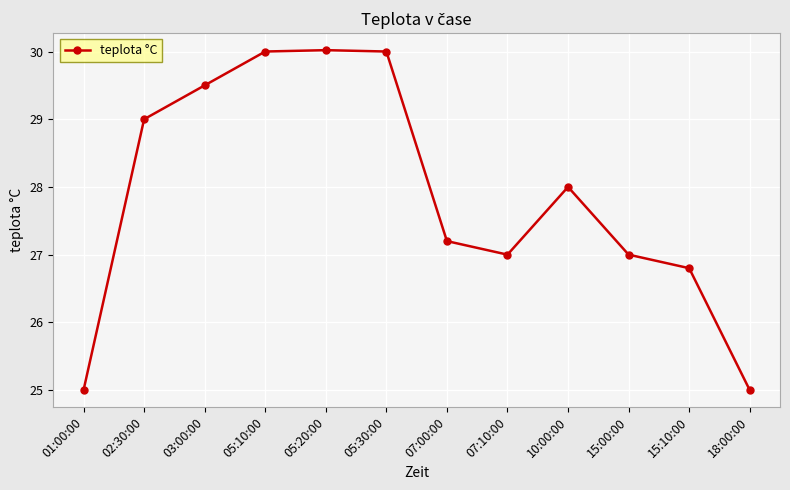

Reading left to right, extract all data points from this chart.

25.0	29.0	29.5	30.0	30.0	30.0	27.2	27.0	28.0	27.0	26.8	25.0